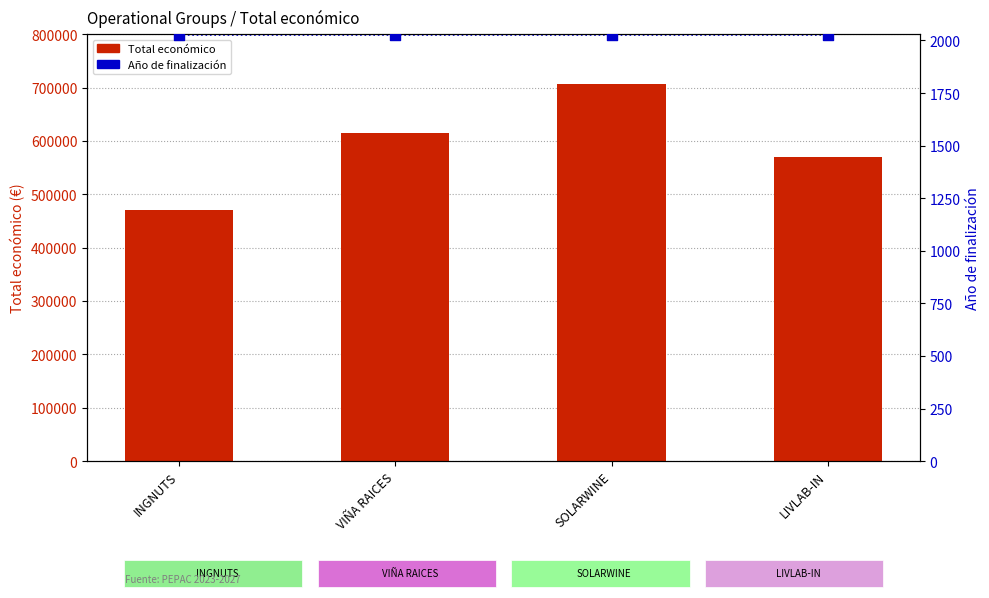

At how many categories does at least one series exceed 294977?

4